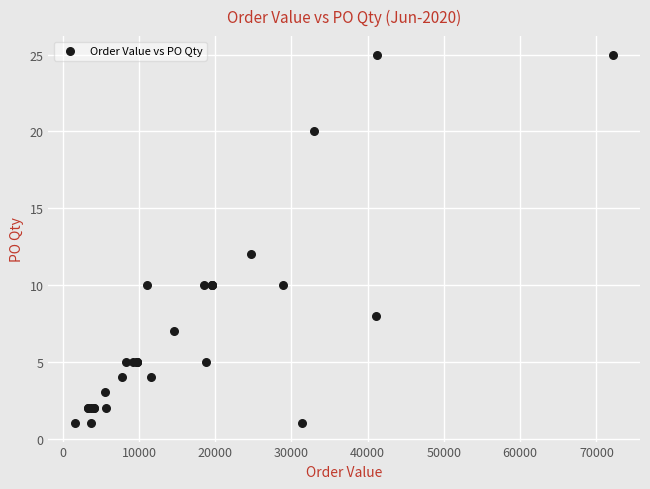

What Y value in the scatter plot is closest to 13?

12